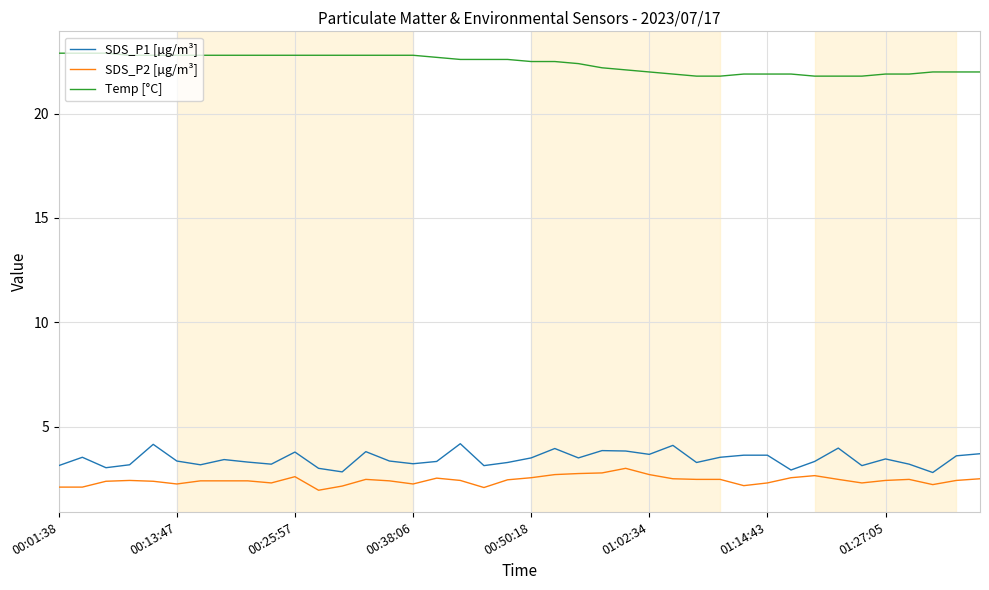

Which series has the widest spread of values?

SDS_P1 [µg/m³]